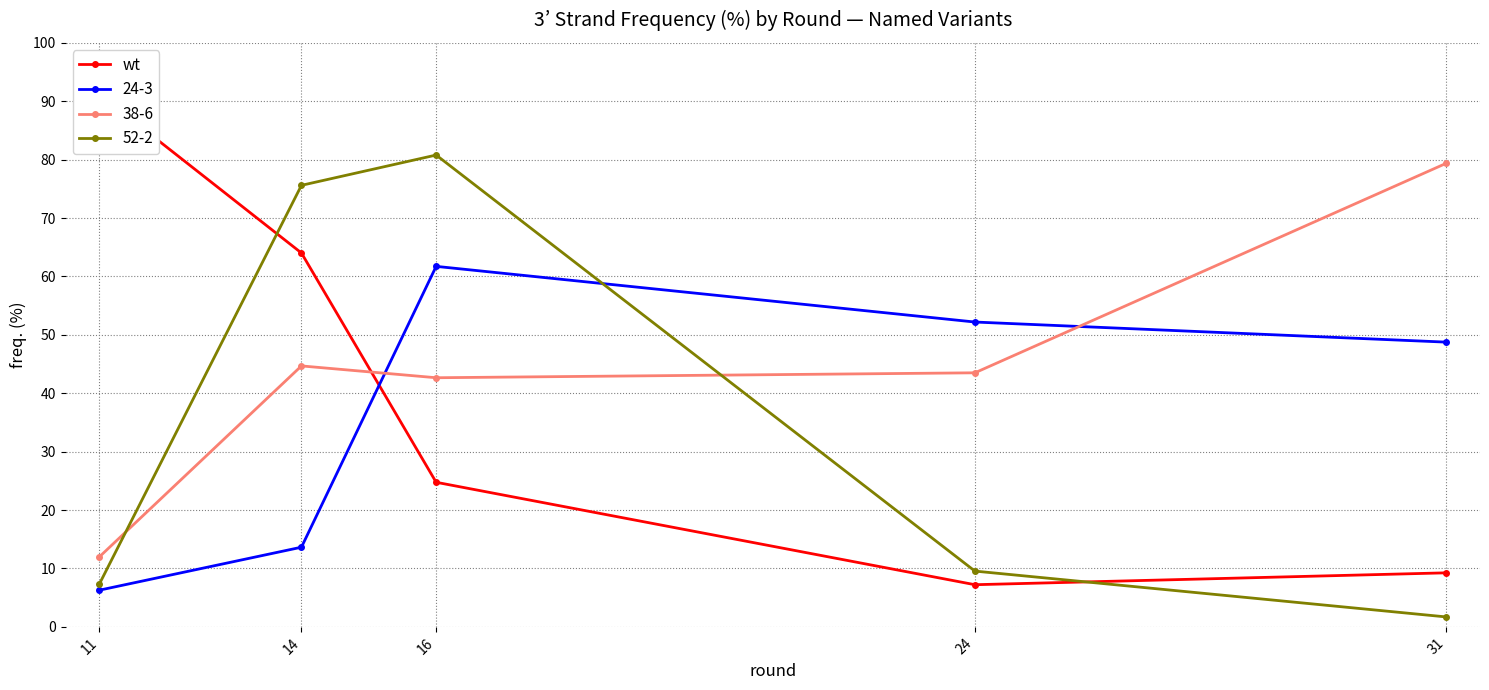

True or false: the data shows 16.2 at 31.

False